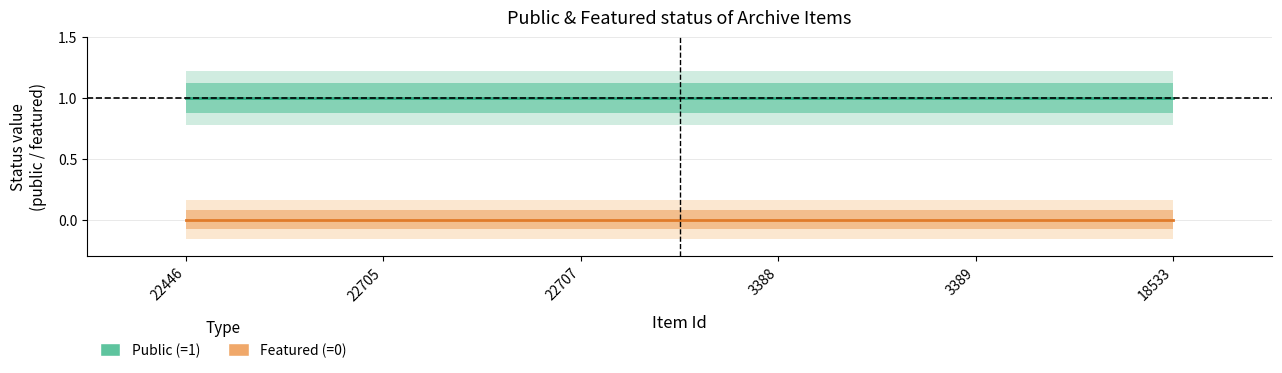

Which series changed the most between 22446 and 3388?

public (status)